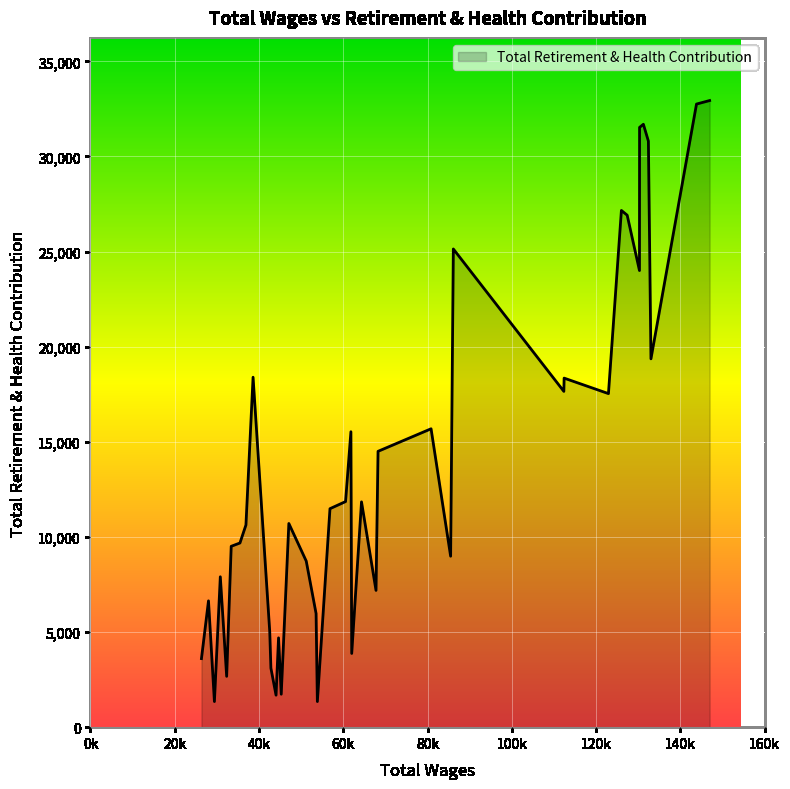

What is the minimum value shown in the chart?

1346